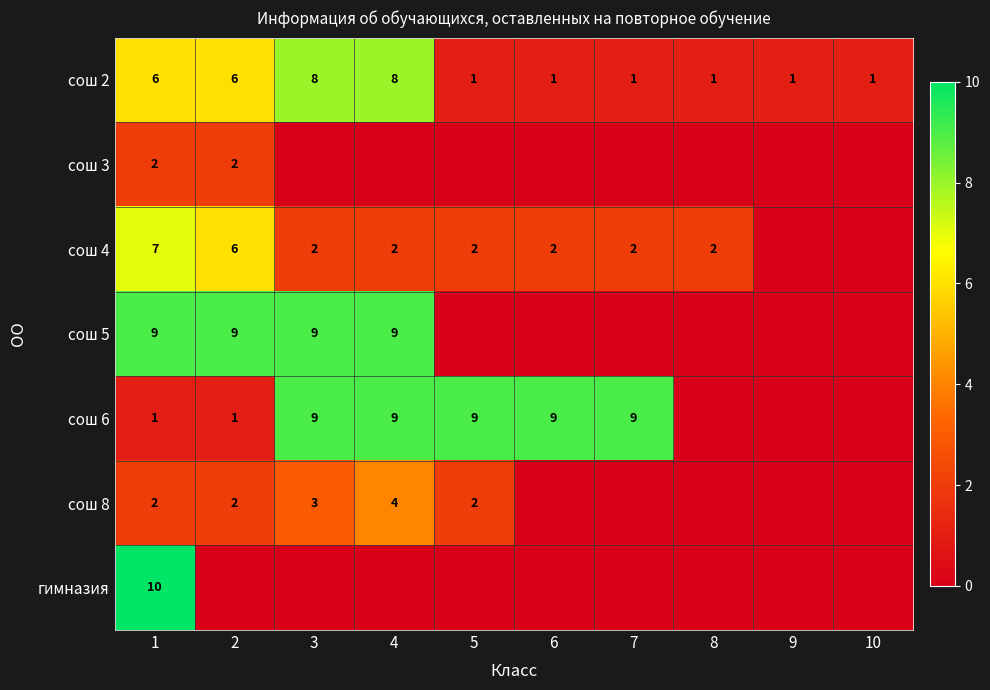

At how many categories does at least one series exceed 3?

7